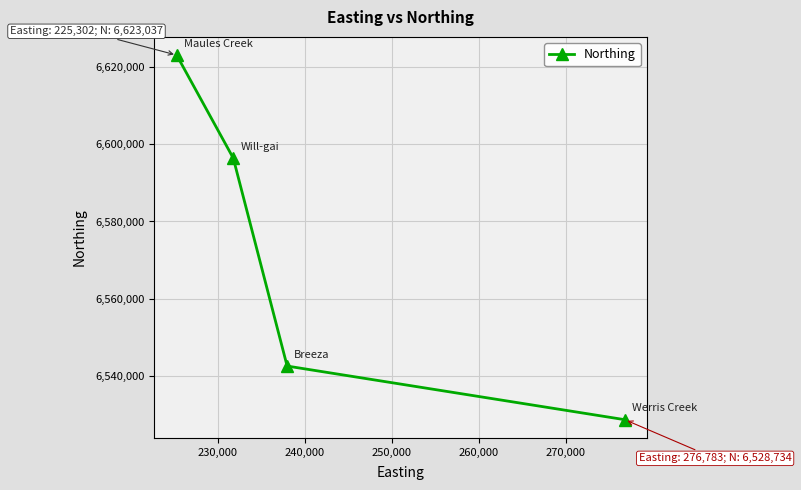

What is the maximum value shown in the chart?

6623037